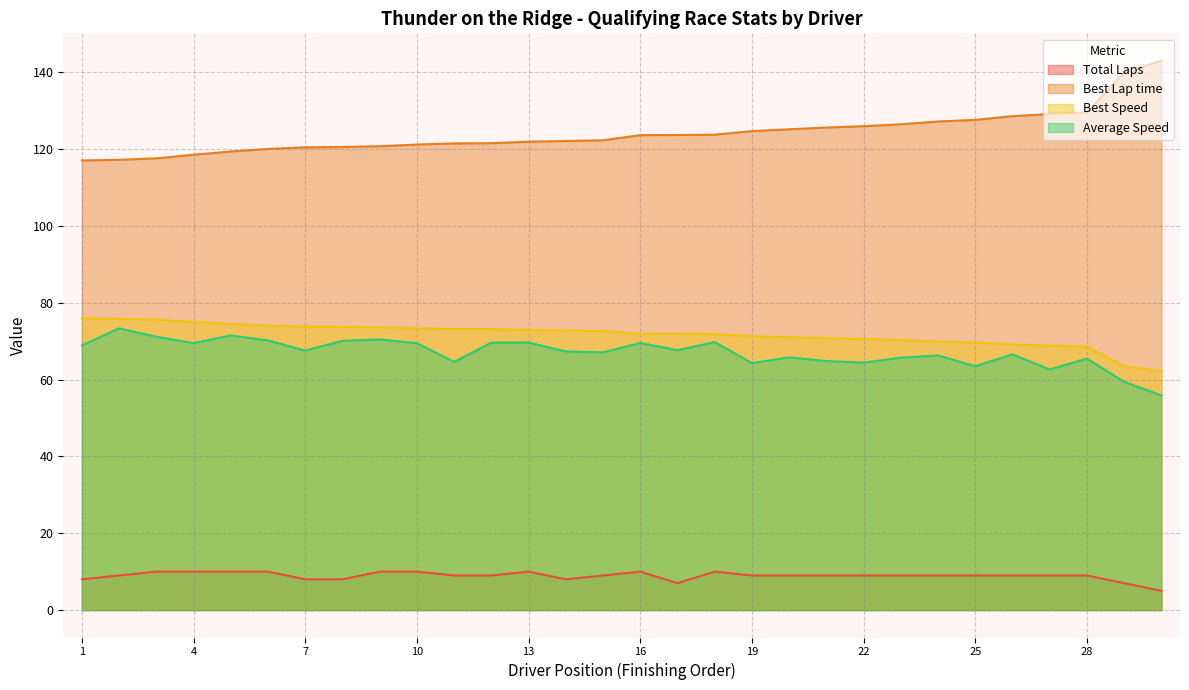

Reading left to right, what are all the values shown in this chart?

Total Laps: 8.0	9.0	10.0	10.0	10.0	10.0	8.0	8.0	10.0	10.0	9.0	9.0	10.0	8.0	9.0	10.0	7.0	10.0	9.0	9.0	9.0	9.0	9.0	9.0	9.0	9.0	9.0	9.0	7.0	5.0
Best Lap time: 117.1	117.2	117.6	118.6	119.4	120.1	120.5	120.6	120.8	121.2	121.5	121.6	122.0	122.1	122.3	123.7	123.7	123.8	124.7	125.2	125.6	126.0	126.5	127.2	127.6	128.6	129.2	129.6	140.0	143.0
Best Speed: 76.0	75.9	75.6	75.0	74.5	74.1	73.8	73.8	73.6	73.4	73.2	73.2	72.9	72.8	72.7	71.9	71.9	71.8	71.3	71.0	70.8	70.6	70.3	69.9	69.7	69.2	68.8	68.6	63.5	62.2
Average Speed: 68.9	73.4	71.2	69.5	71.5	70.2	67.6	70.1	70.4	69.5	64.6	69.6	69.7	67.3	67.1	69.5	67.7	69.8	64.3	65.8	64.8	64.4	65.7	66.3	63.5	66.6	62.6	65.5	59.4	55.9